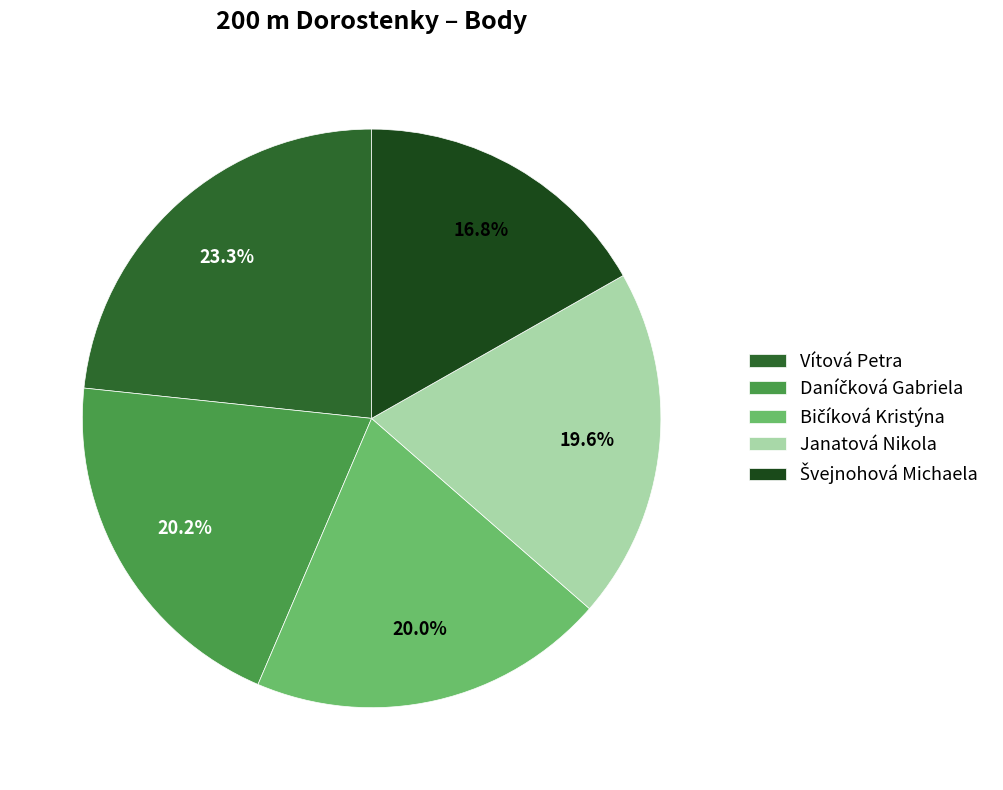

Is there a majority slice in this chart?

No